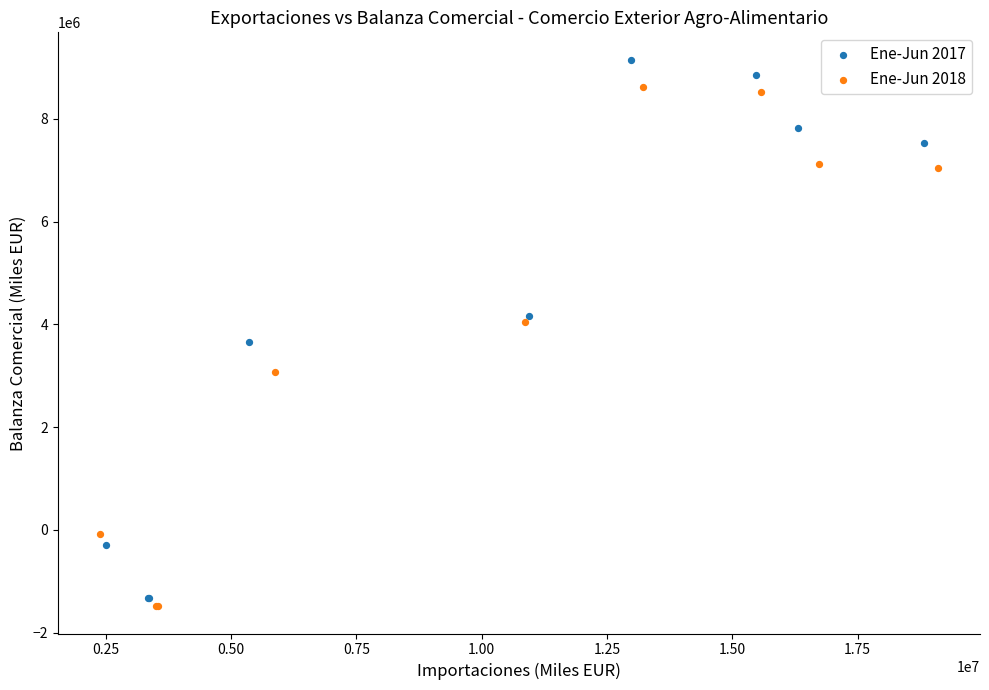

Which series has the widest spread of Y values?

Ene-Jun 2017